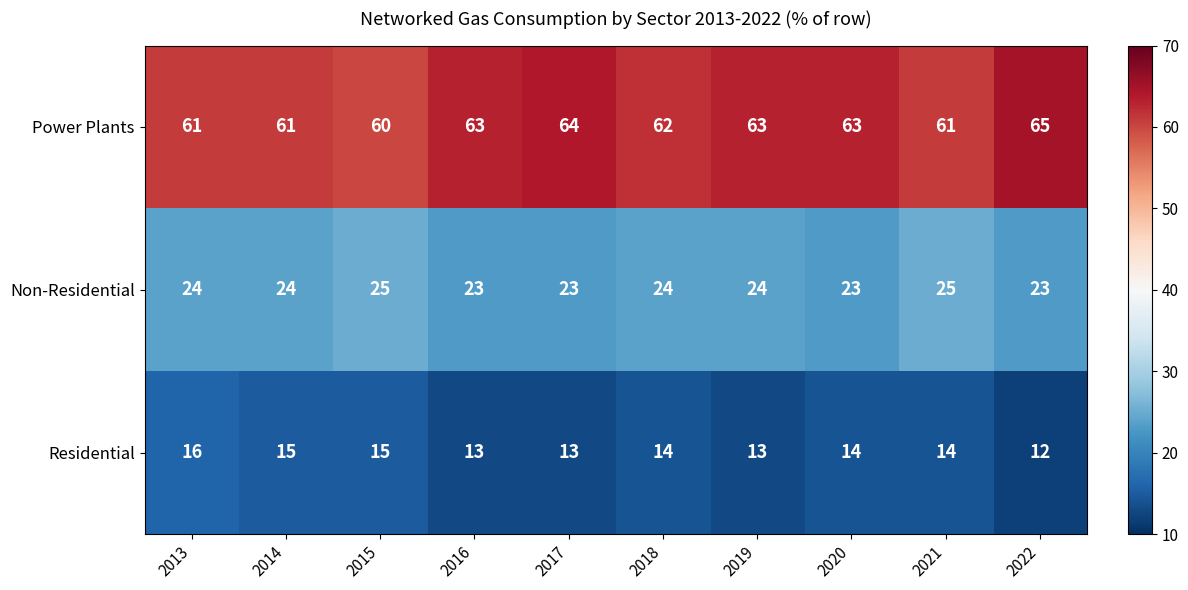

What is the spread (max minus min) of values at 2017?

51